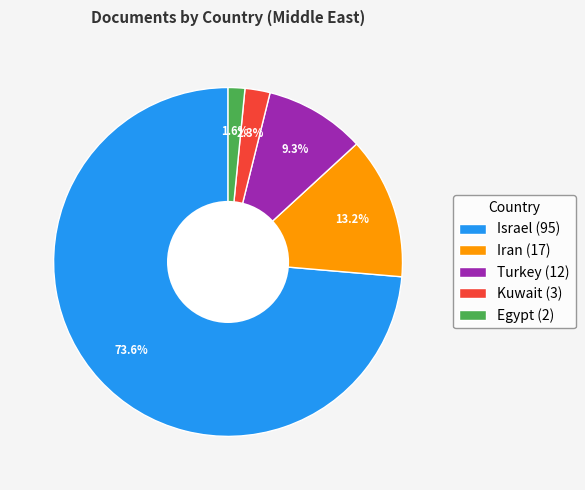

The Egypt slice represents 2% of the pie. True or false?

True